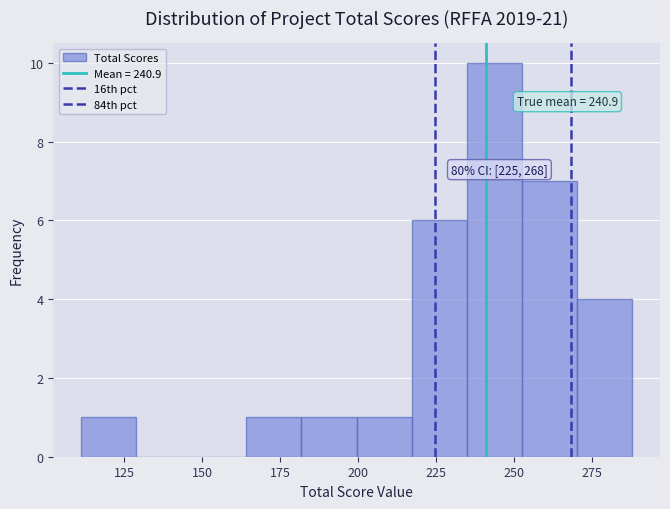

Read against the x-axis, roughly where is the centre of the tallest bar?

245